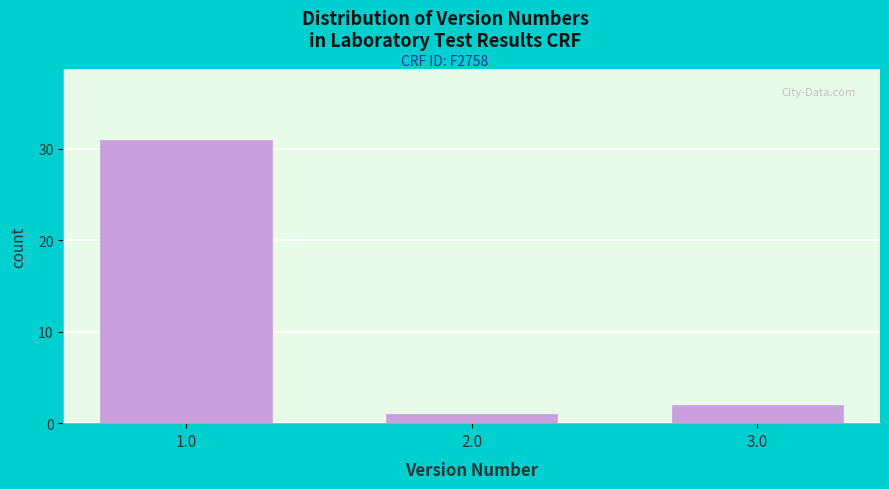

Reading left to right, extract all data points from this chart.

31	1	2